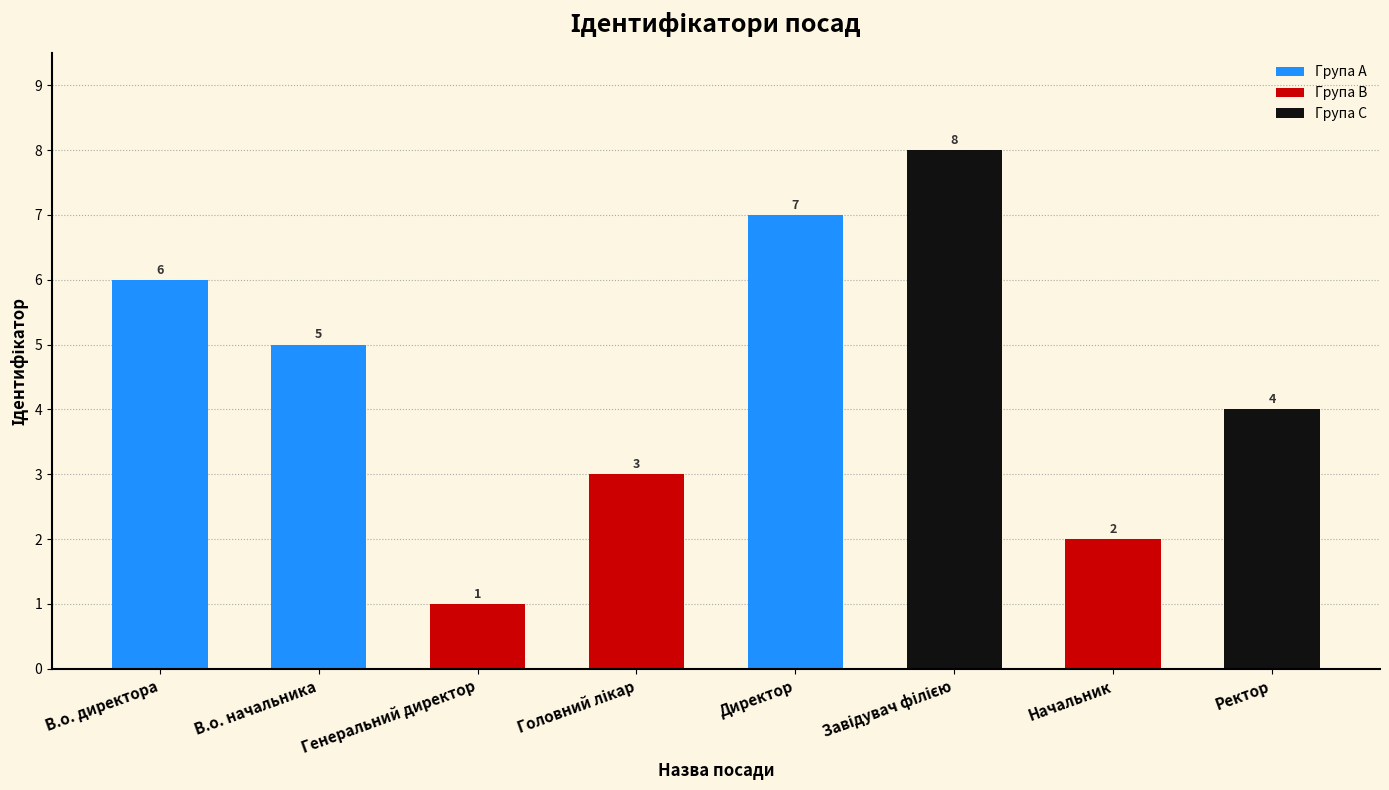

What is the label of the 3rd bar from the left?

Генеральний директор